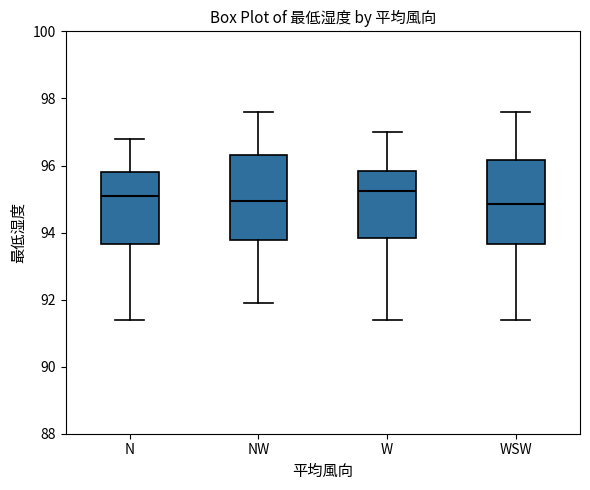

Reading left to right, transcribe this box plot: for each box, give where its median line is, the range the box spans, and where its two whiskers end, as read against the y-axis. The values are not printed on the chart, so give them approximately, as read against the axis.

N: median 95.2, box 93.6 to 95.8, whiskers 91.4 to 96.8
NW: median 95.0, box 93.8 to 96.4, whiskers 92.0 to 97.6
W: median 95.2, box 93.8 to 95.8, whiskers 91.4 to 97.0
WSW: median 94.8, box 93.6 to 96.2, whiskers 91.4 to 97.6